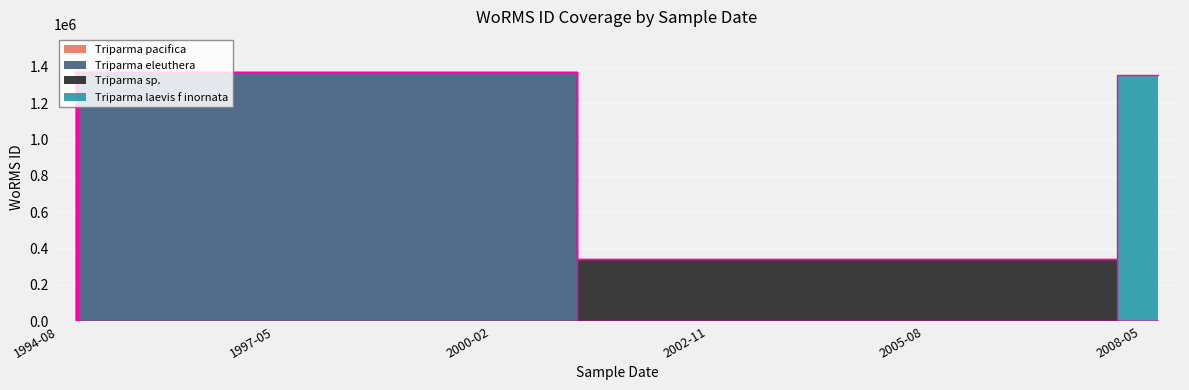

What is the ratio of the value at 14-11-1994 to the value at 11-11-1994?

1.0